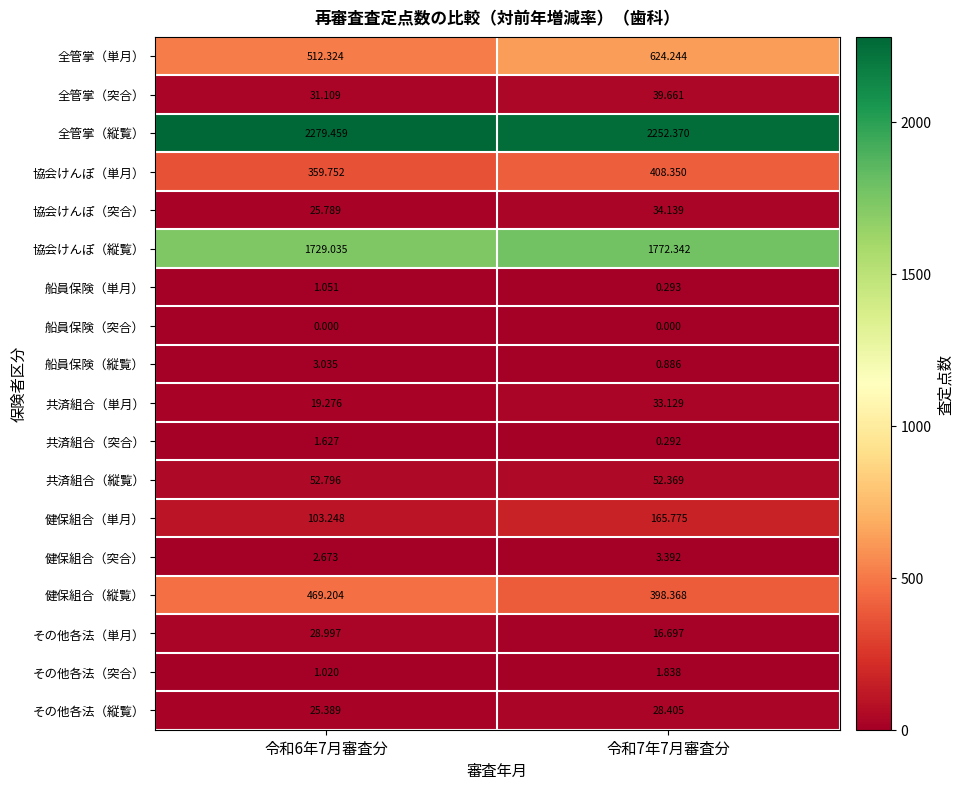

Count the number of data series in this chart.

18